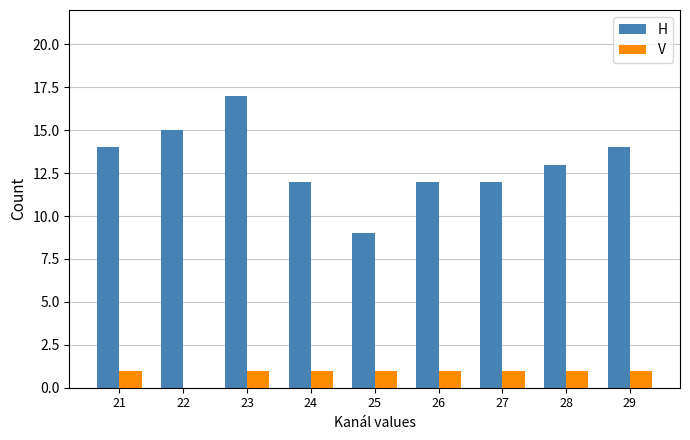

The value of H at 24 is 16. True or false?

False